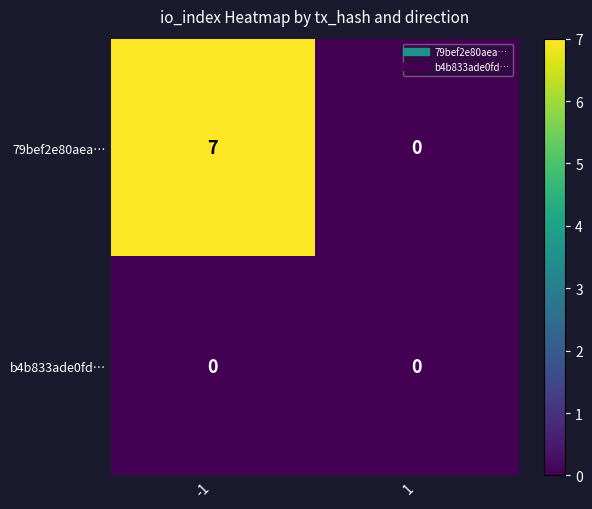

What is the difference between the maximum and minimum values in the 79bef2e80aea… series?

7